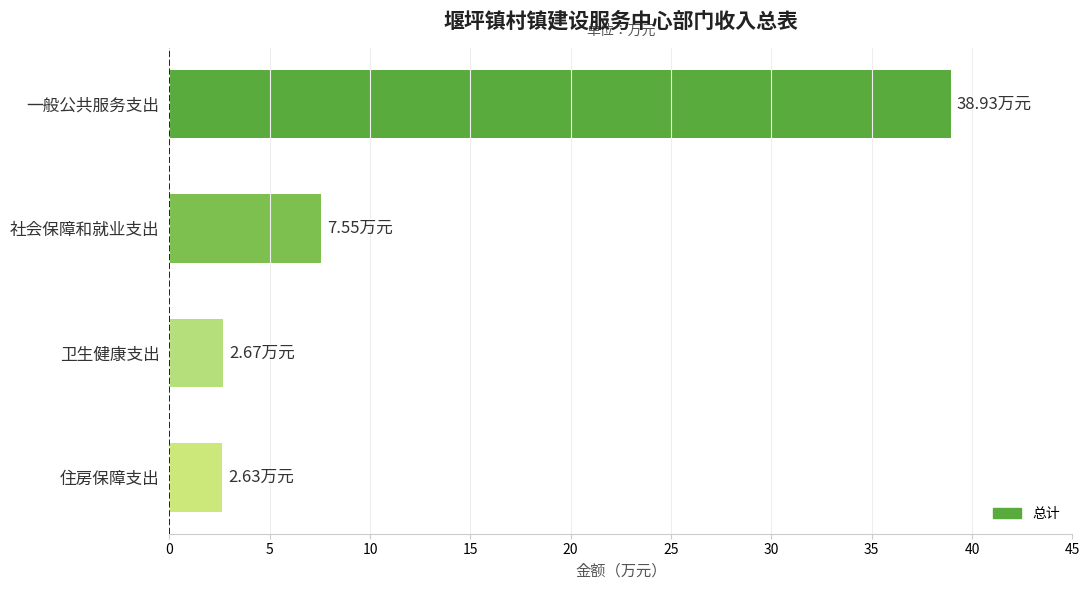

What is the label of the 1st bar from the bottom?

住房保障支出